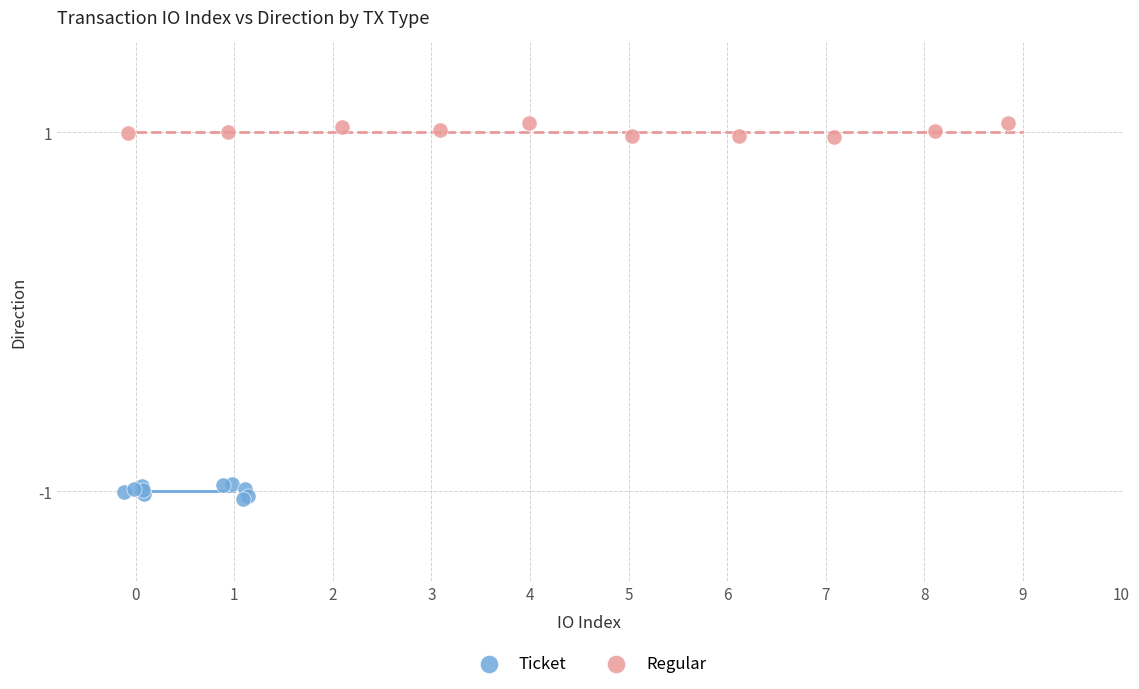

What are all the series names shown in the legend?

Ticket, Regular